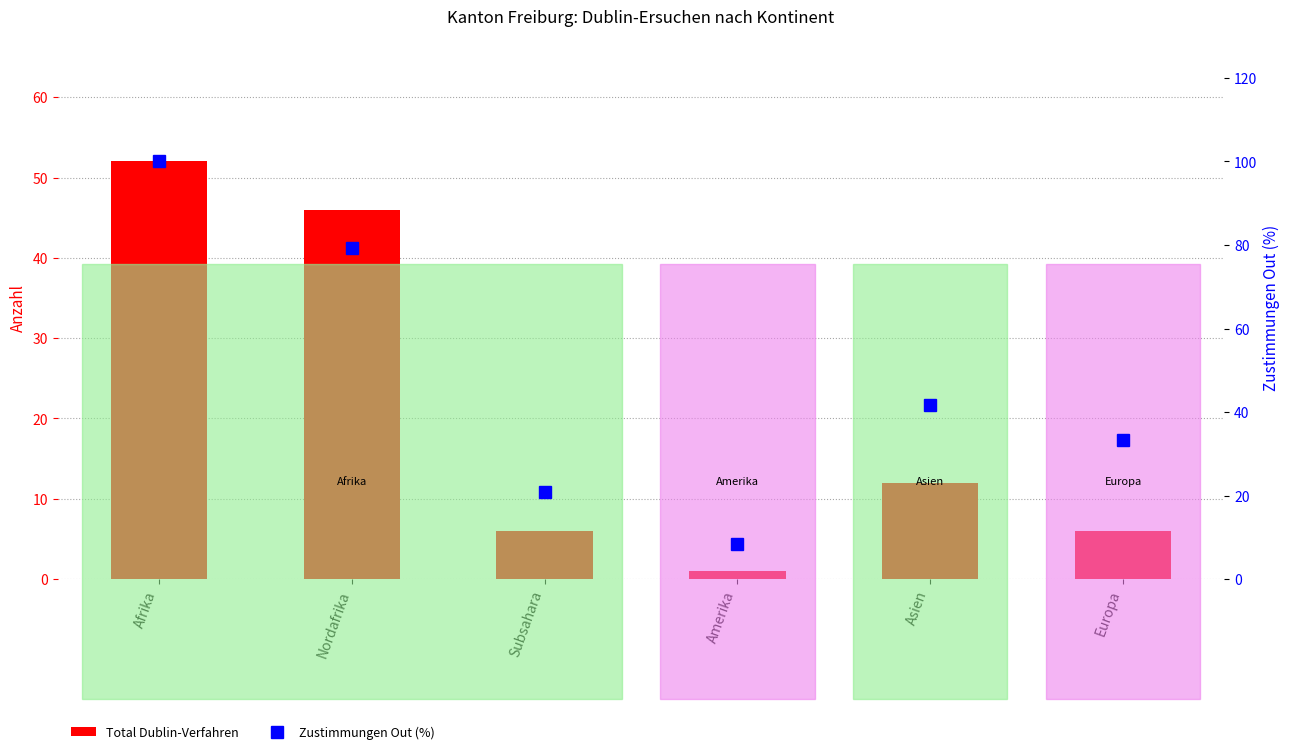

Reading left to right, what are all the values shown in this chart?

Total Dublin-Verfahren: 52.0	46.0	6.0	1.0	12.0	6.0
Zustimmungen Out (%): 100.0	79.2	20.8	8.3	41.7	33.3